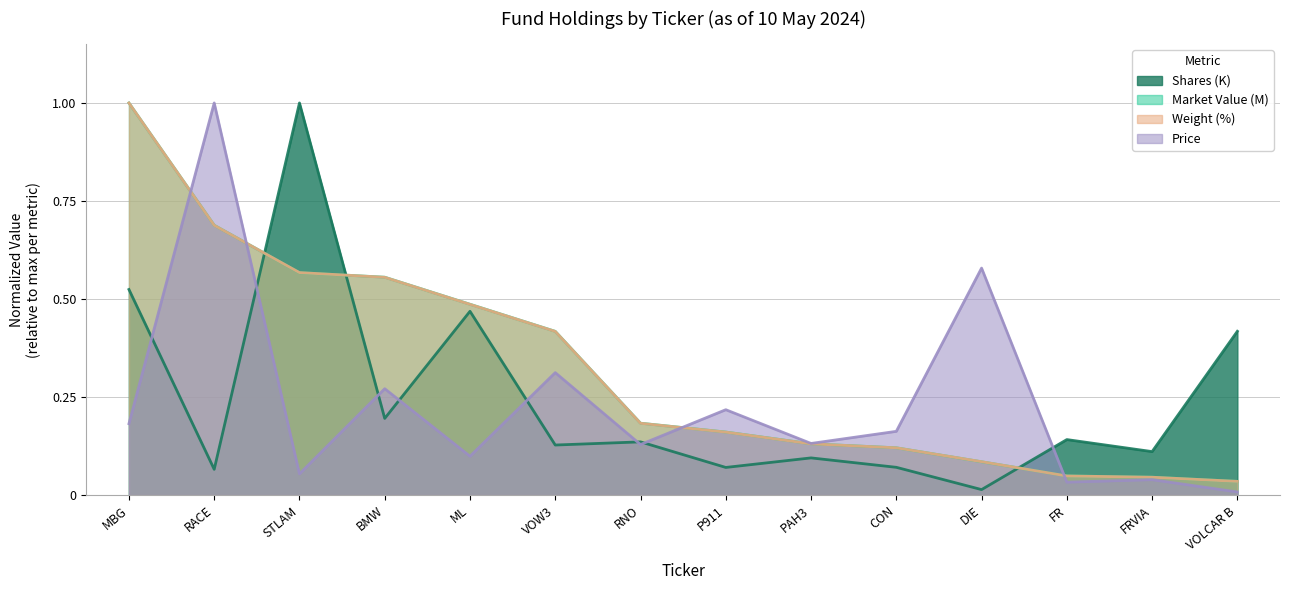

Where do Market Value (M) and Shares (K) first cross each other?

RACE and STLAM